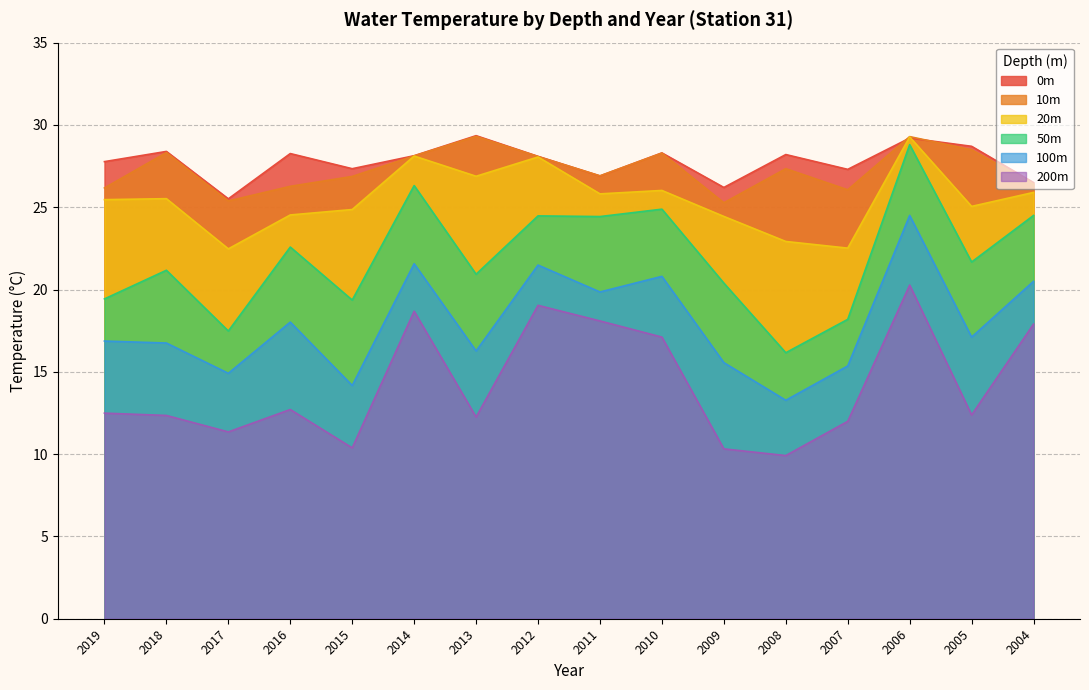

True or false: 50m and 20m cross at least once.

False